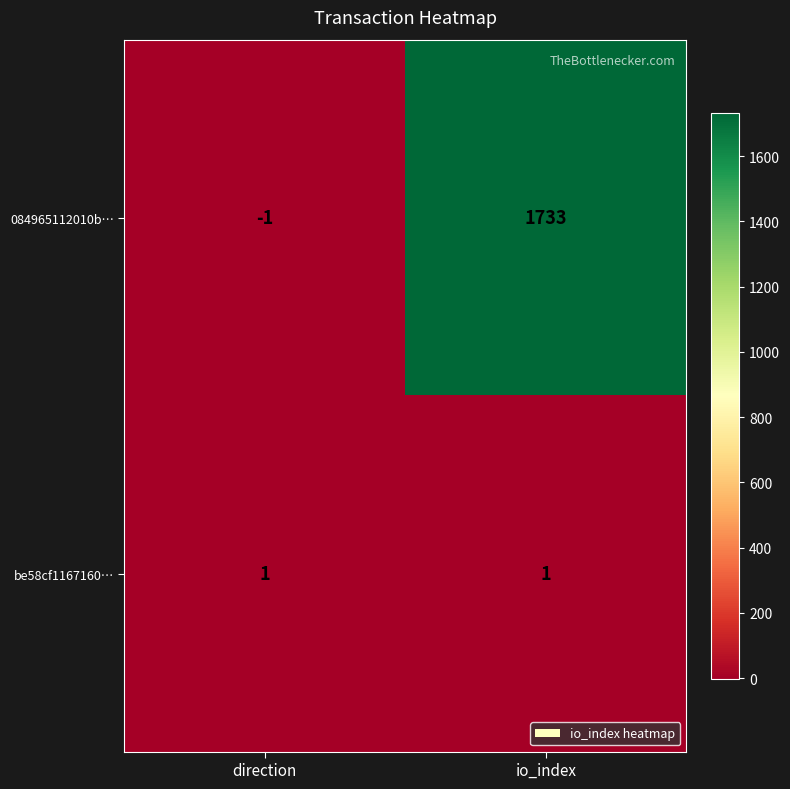

Which series has the widest spread of values?

084965112010b…